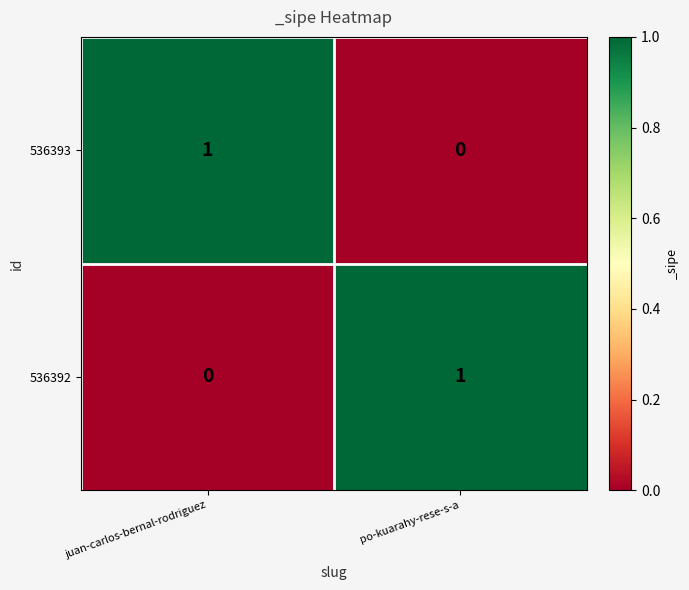

Reading right to left, what are all the values shown in this chart?

536393: 0	1
536392: 1	0